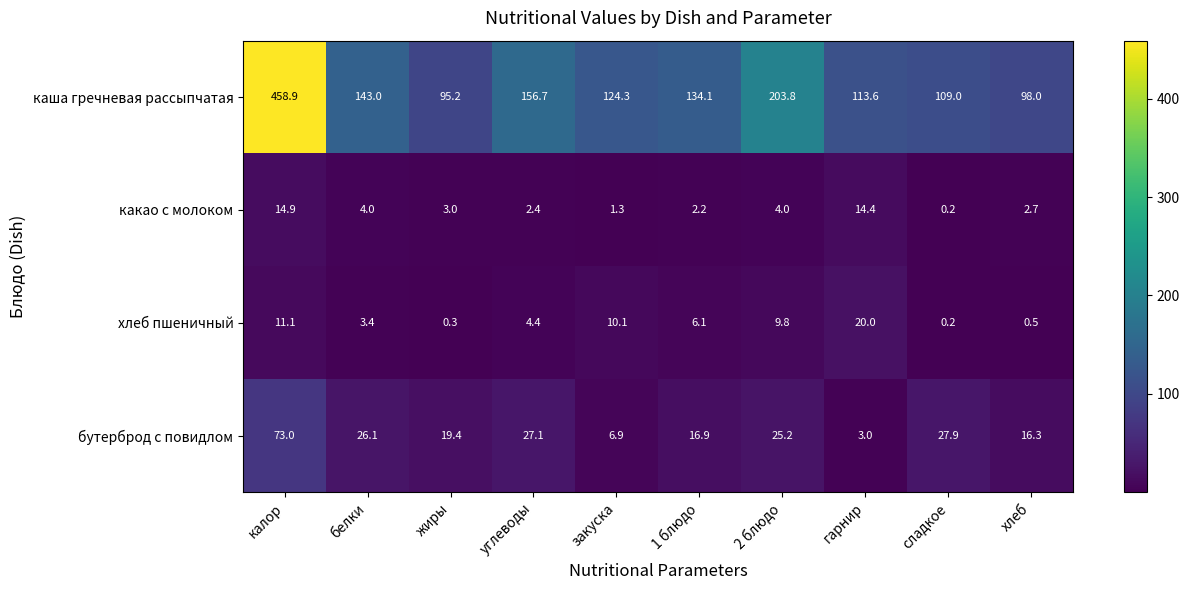

What is the greatest value displayed?

458.9